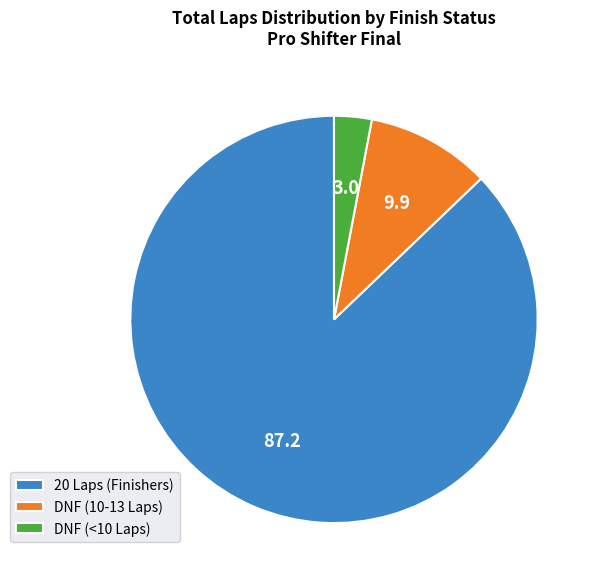

Count the number of slices in the pie.

3